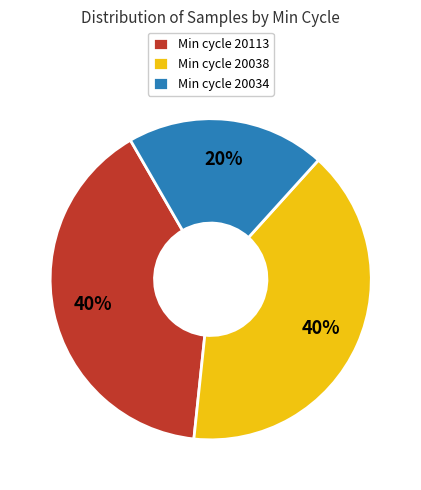

Which slice is the smallest?

Min cycle 20034